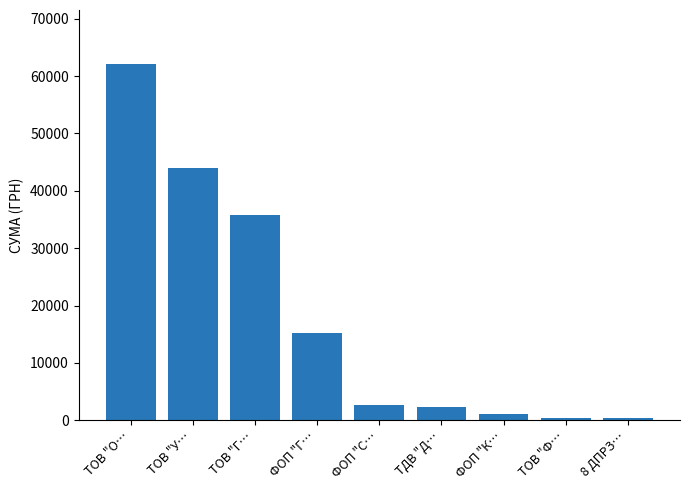

What is the smallest value displayed?

348.2